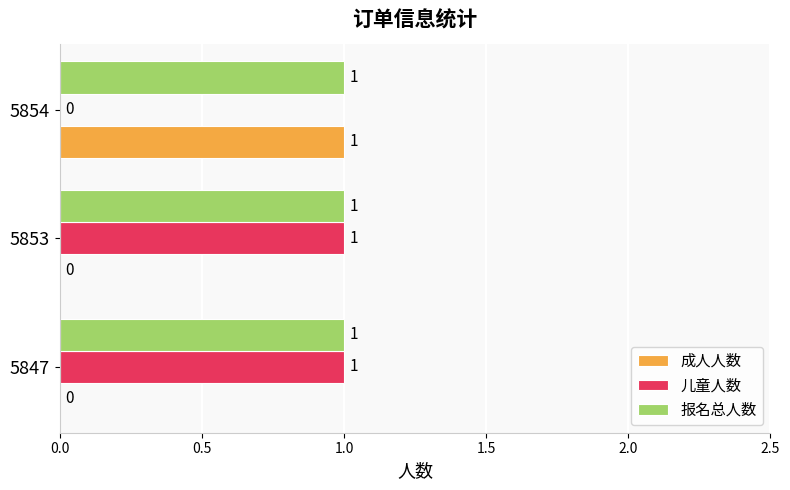

What is the sum of all 报名总人数 values?

3